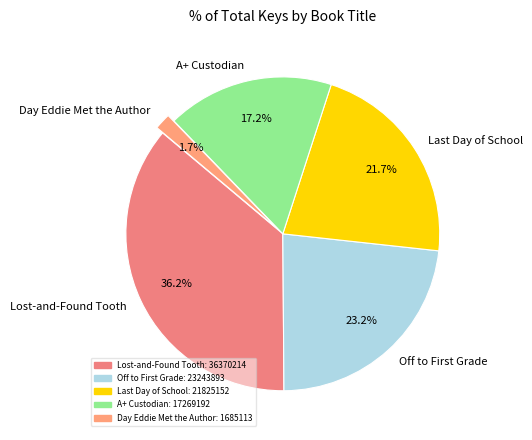

What percentage is the A+ Custodian slice, to the nearest percent?

17%